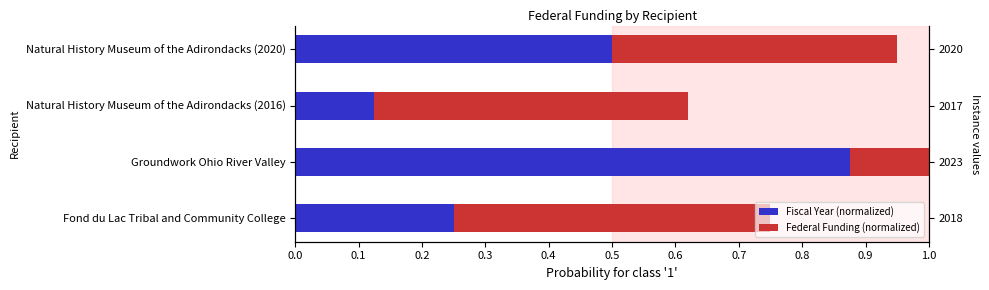

What is the value of the Fiscal Year (normalized) bar at the 2nd from the left?

0.9